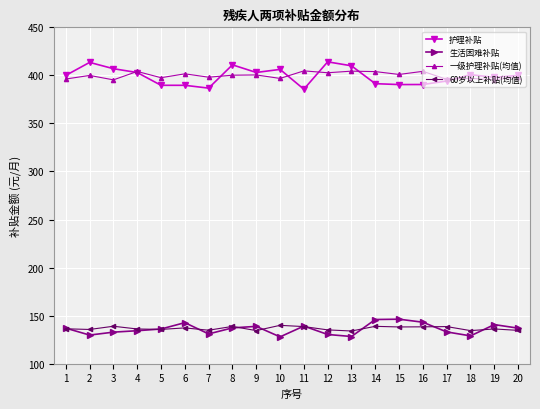

Is it true that 生活困难补贴 equals 137.0 at 20?

True